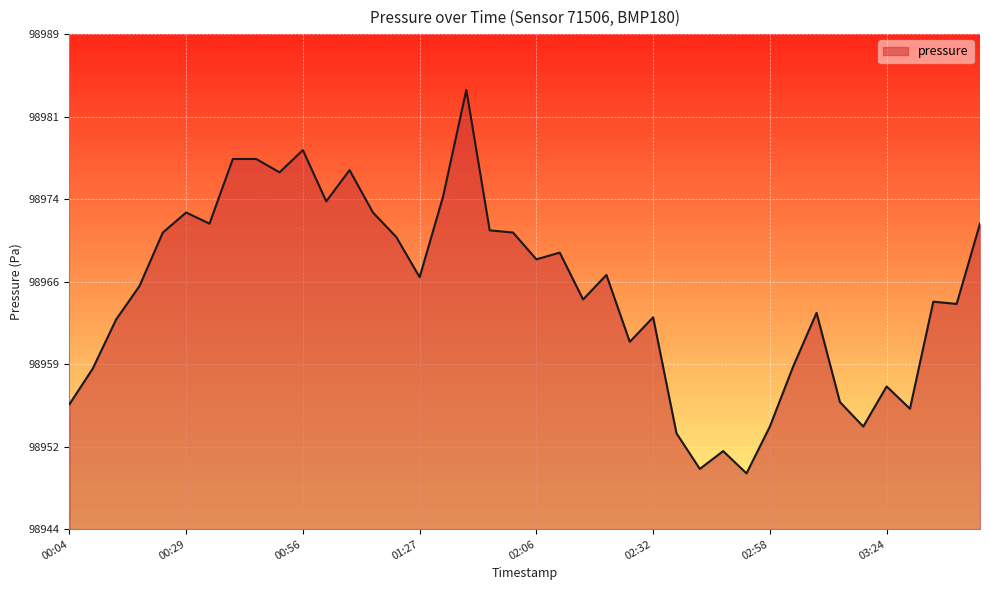

What is the maximum value shown in the chart?

98983.6